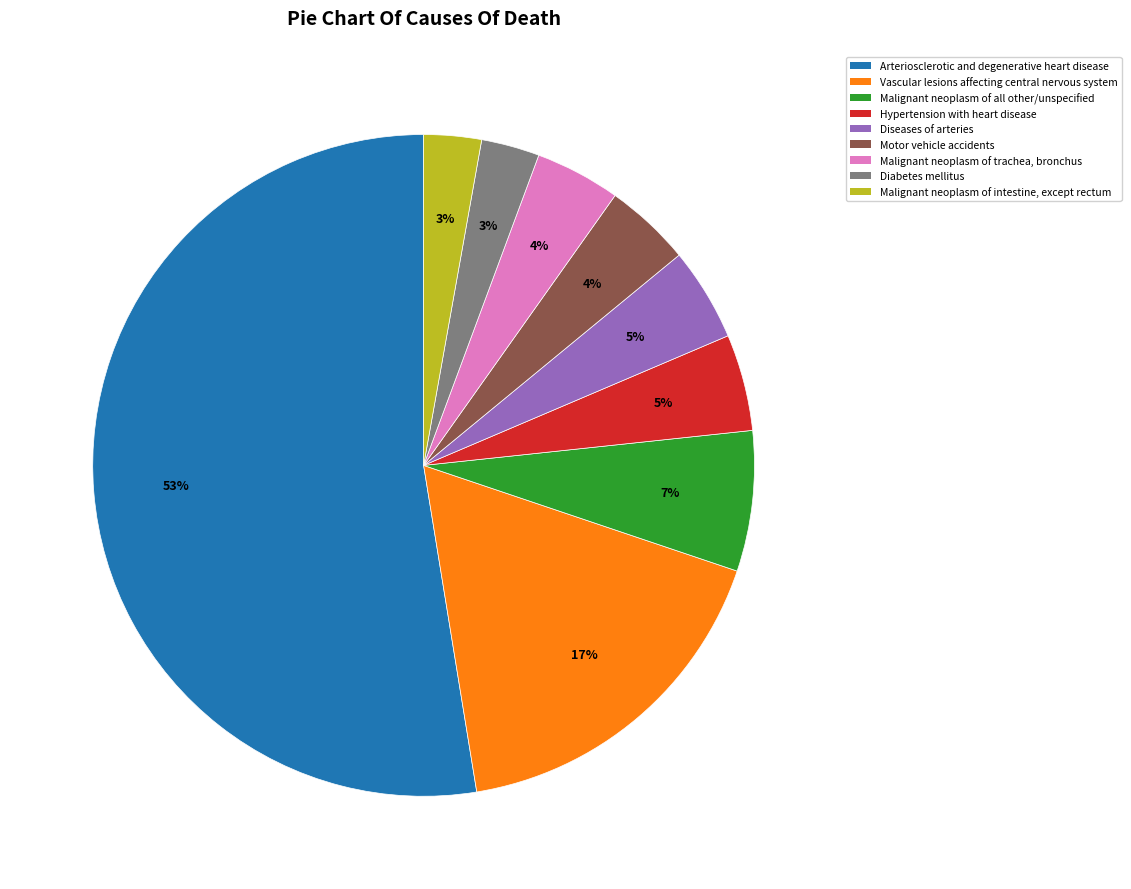

To the nearest percent, what is the average slice percentage?

11%